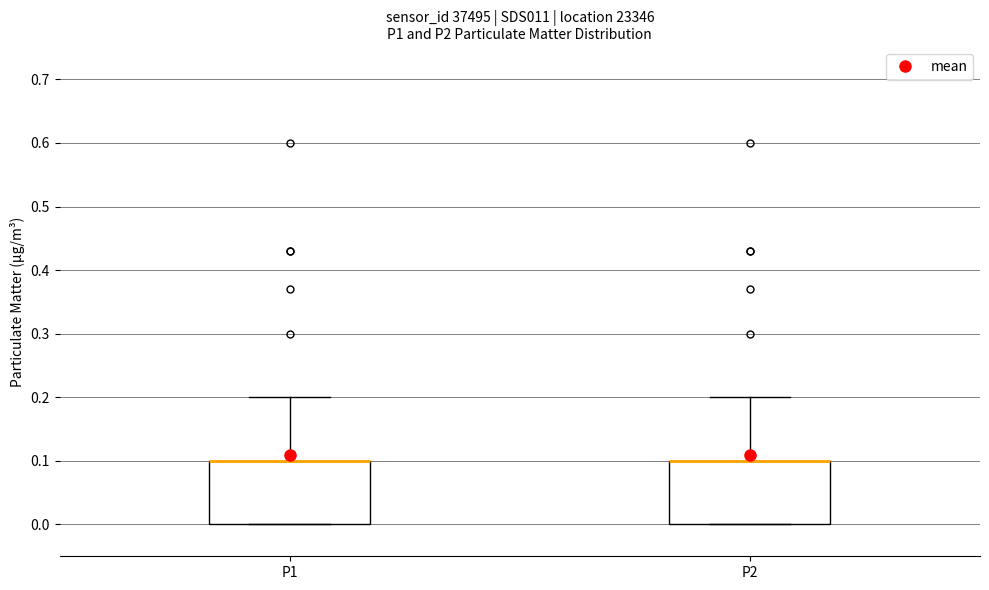

Reading left to right, read every box against the y-axis: the position of its median line, the range the box covers, and the ends of its whiskers. The values are not printed on the chart, so give them approximately, as read against the axis.

P1: median 0.1 (drawn on the box's upper edge), box 0.0 to 0.1, whiskers 0.0 to 0.2
P2: median 0.1 (drawn on the box's upper edge), box 0.0 to 0.1, whiskers 0.0 to 0.2